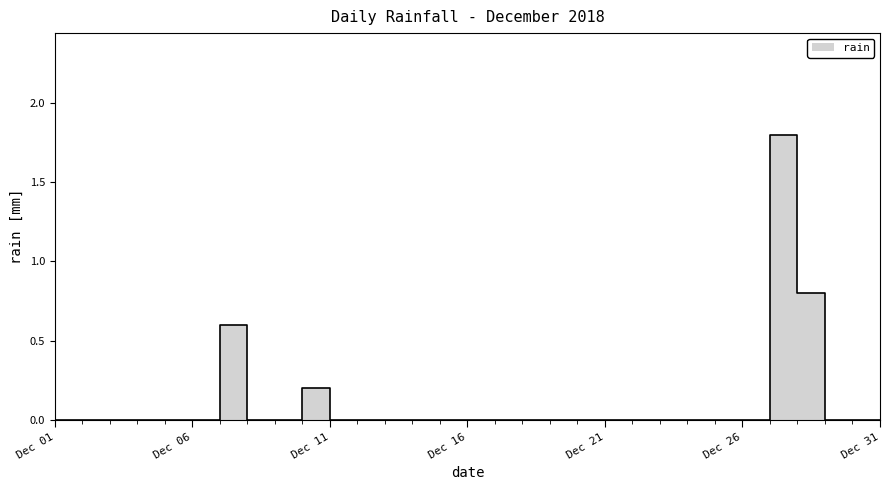

Which has a higher value, Dec 16 or Dec 06?

Dec 16